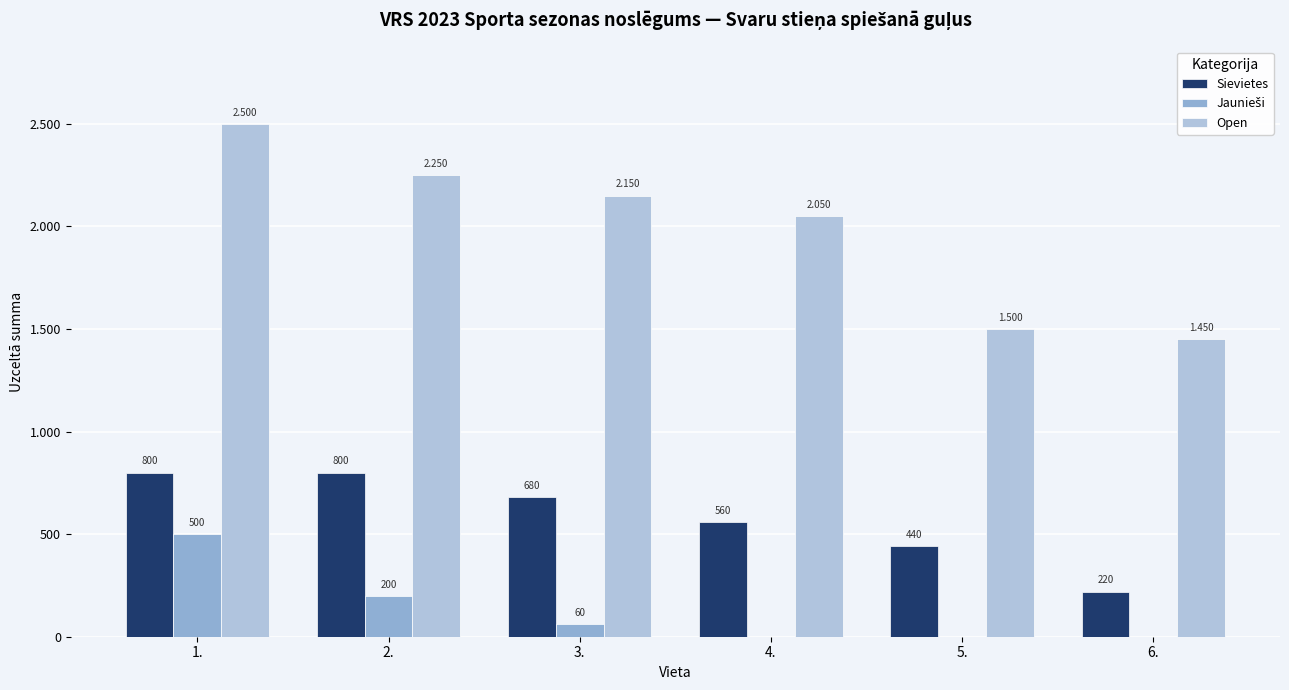

Are the bars grouped side by side (vs. stacked)?

Yes